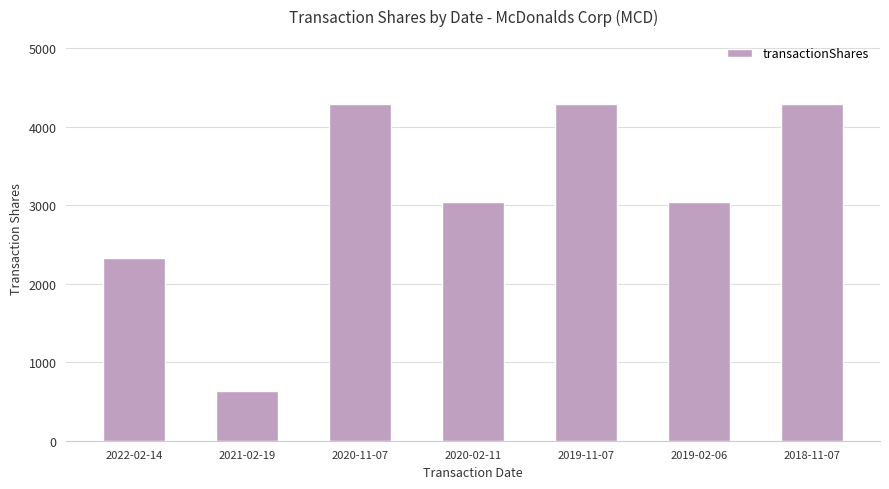

How many bars are there in total?

7